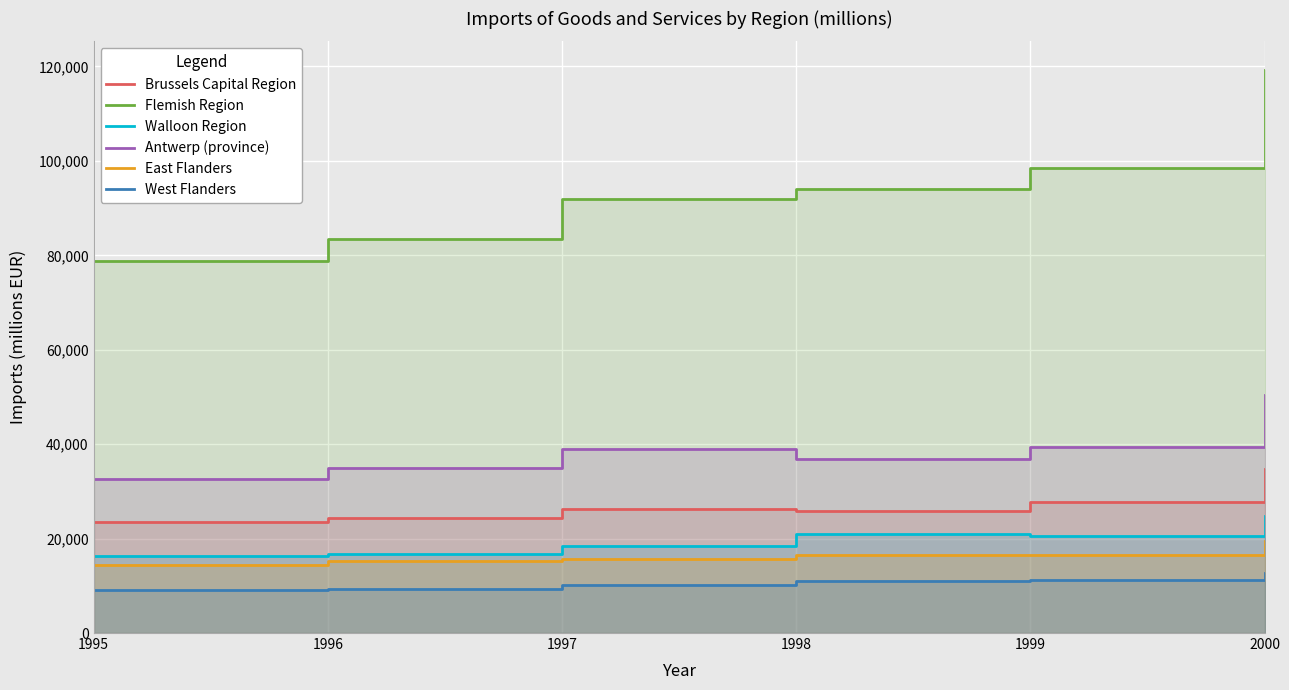

Which category has the highest value in the Walloon Region series?

2000